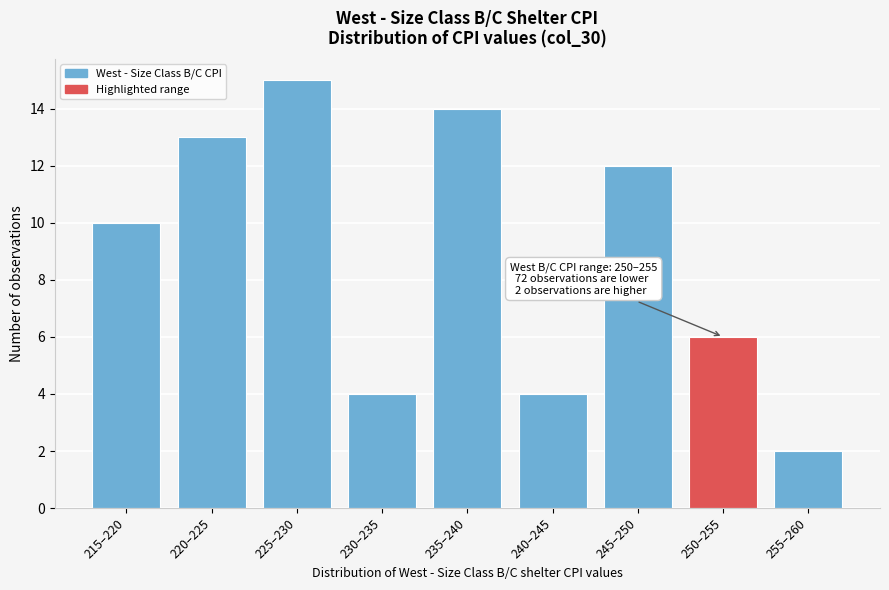

Reading right to left, what are all the values shown in this chart?

255–260=2	250–255=6	245–250=12	240–245=4	235–240=14	230–235=4	225–230=15	220–225=13	215–220=10